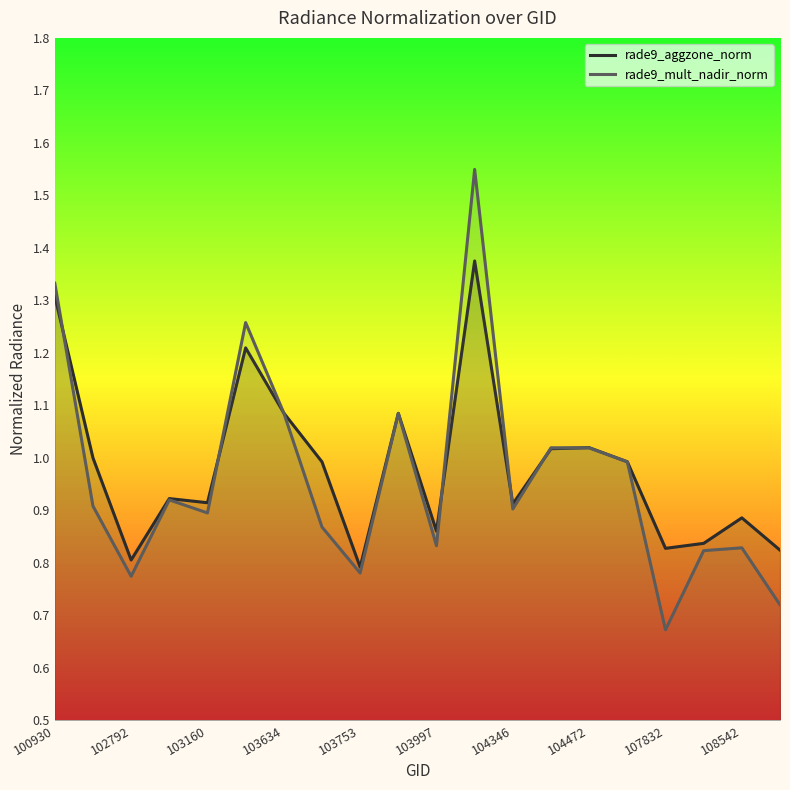

What is the value of the rade9_aggzone_norm point at the 11th from the left?

0.9